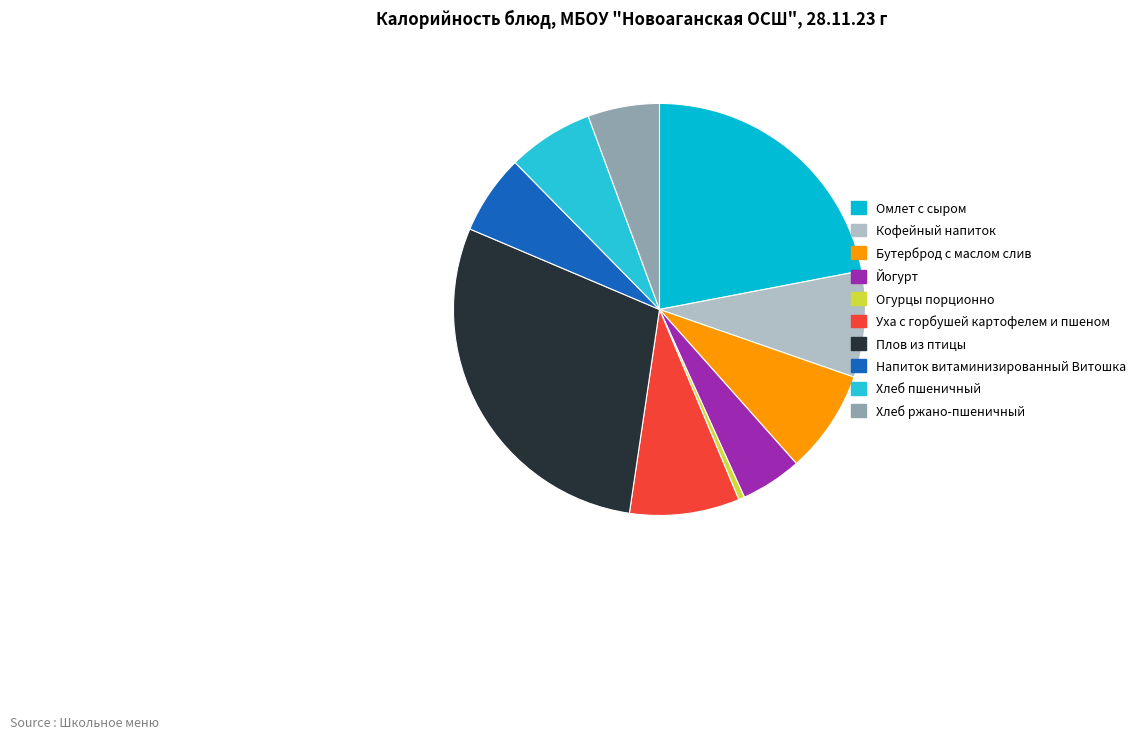

What is the ratio of the value at Хлеб пшеничный to the value at Бутерброд с маслом слив?

0.8